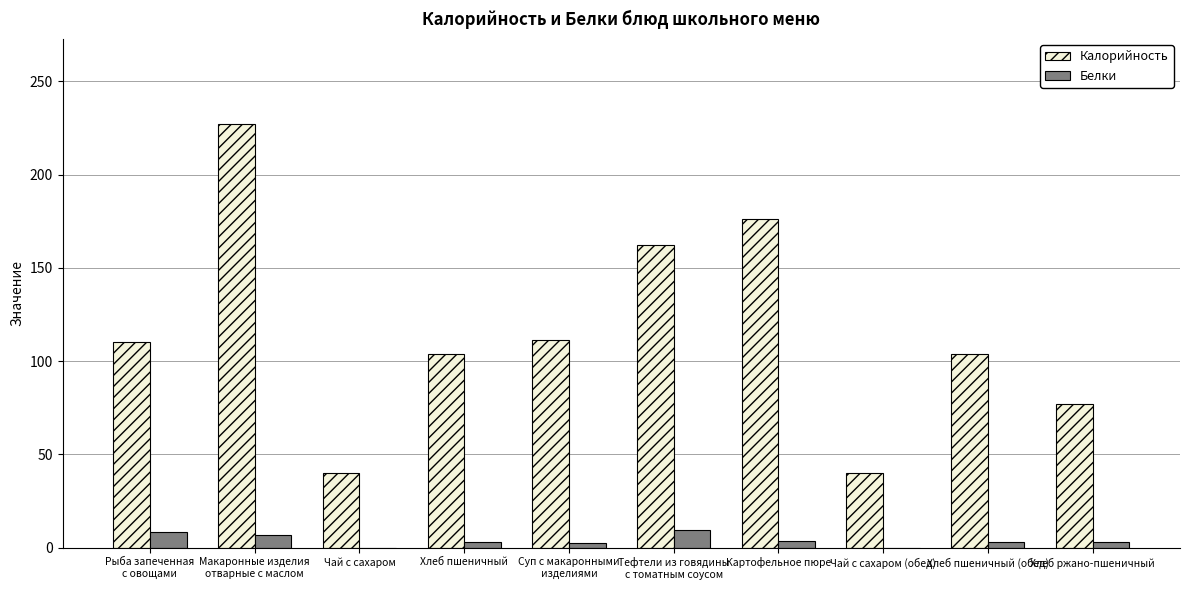

What is the approximate value of Калорийность at Хлеб пшеничный?

104.0